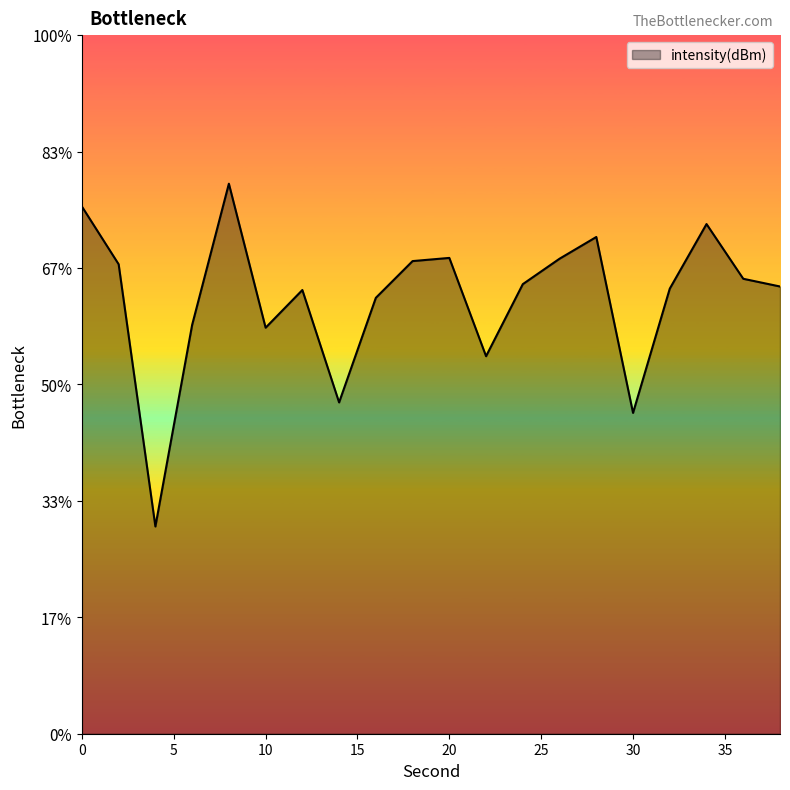

The chart shows a value of -131.4 at 24. True or false?

True